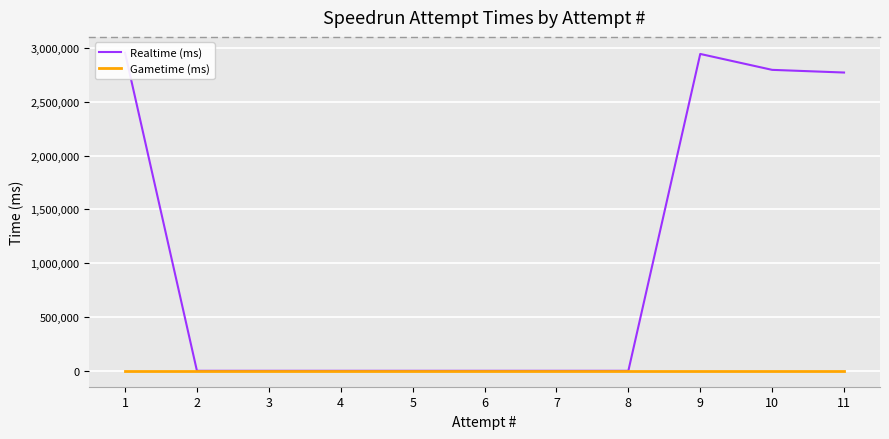

How many distinct data groups are displayed?

2